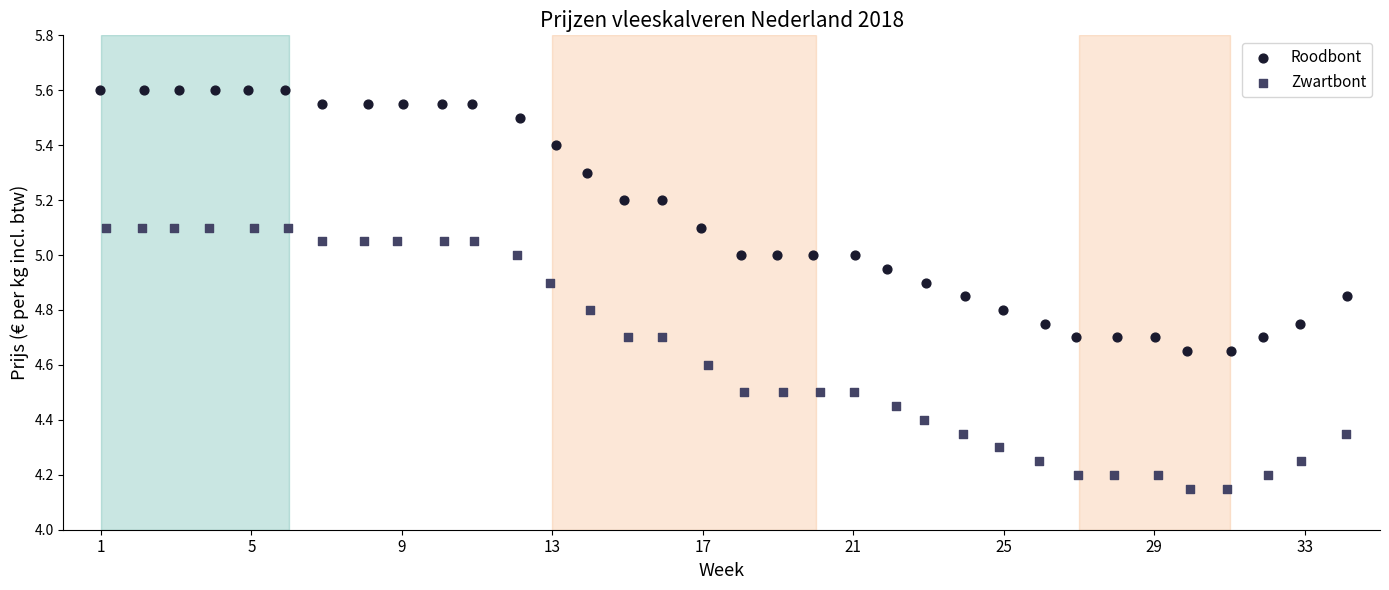

What are all the series names shown in the legend?

Roodbont, Zwartbont